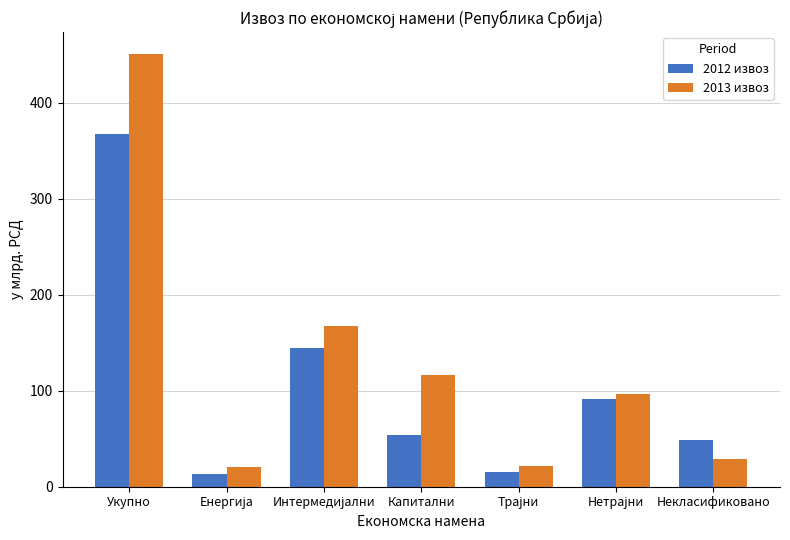

True or false: 2012 извоз has a value of 49.1 at Некласификовано.

True